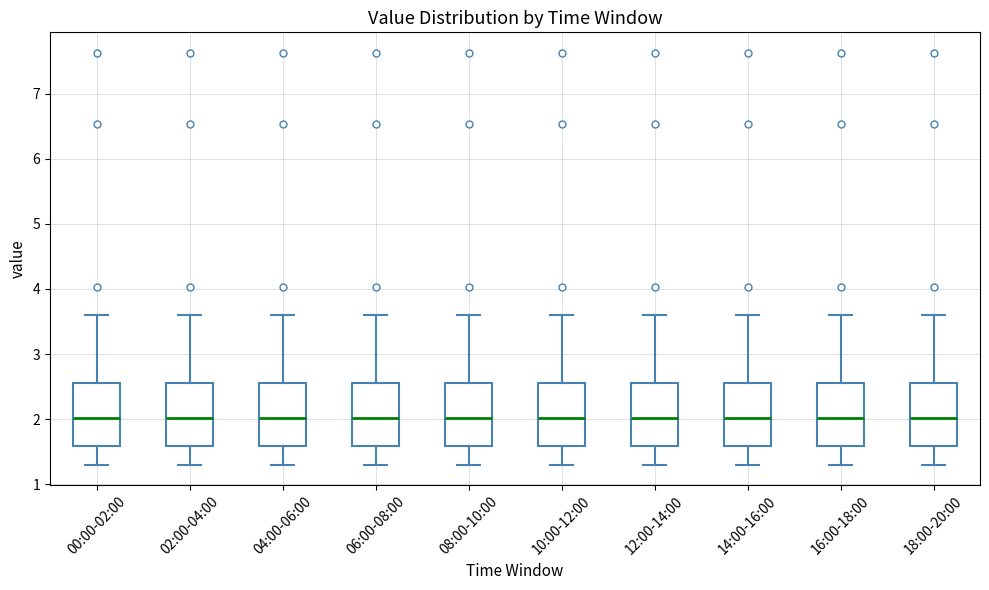

Reading left to right, read every box against the y-axis: the position of its median line, the range the box covers, and the ends of its whiskers. The values are not printed on the chart, so give them approximately, as read against the axis.

00:00-02:00: median 2.0, box 1.6 to 2.6, whiskers 1.3 to 3.6
02:00-04:00: median 2.0, box 1.6 to 2.6, whiskers 1.3 to 3.6
04:00-06:00: median 2.0, box 1.6 to 2.6, whiskers 1.3 to 3.6
06:00-08:00: median 2.0, box 1.6 to 2.6, whiskers 1.3 to 3.6
08:00-10:00: median 2.0, box 1.6 to 2.6, whiskers 1.3 to 3.6
10:00-12:00: median 2.0, box 1.6 to 2.6, whiskers 1.3 to 3.6
12:00-14:00: median 2.0, box 1.6 to 2.6, whiskers 1.3 to 3.6
14:00-16:00: median 2.0, box 1.6 to 2.6, whiskers 1.3 to 3.6
16:00-18:00: median 2.0, box 1.6 to 2.6, whiskers 1.3 to 3.6
18:00-20:00: median 2.0, box 1.6 to 2.6, whiskers 1.3 to 3.6